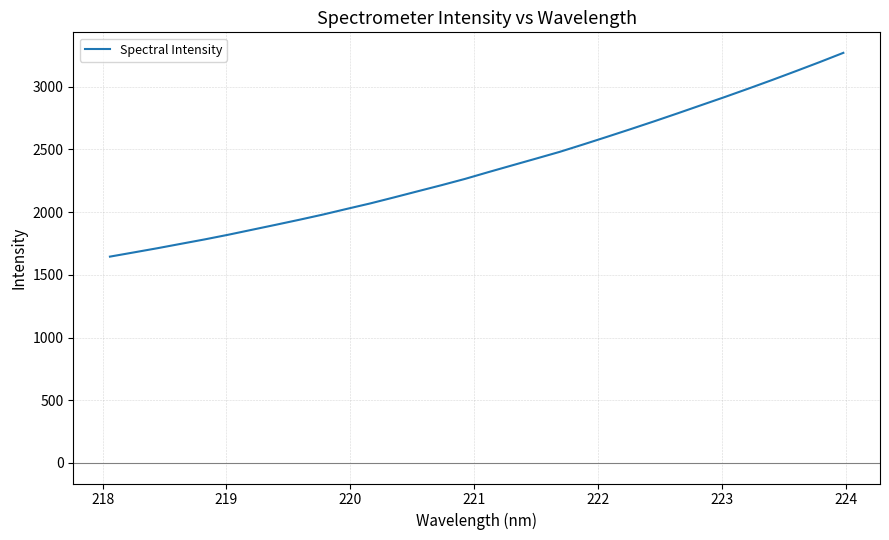

What is the greatest value displayed?

3268.3